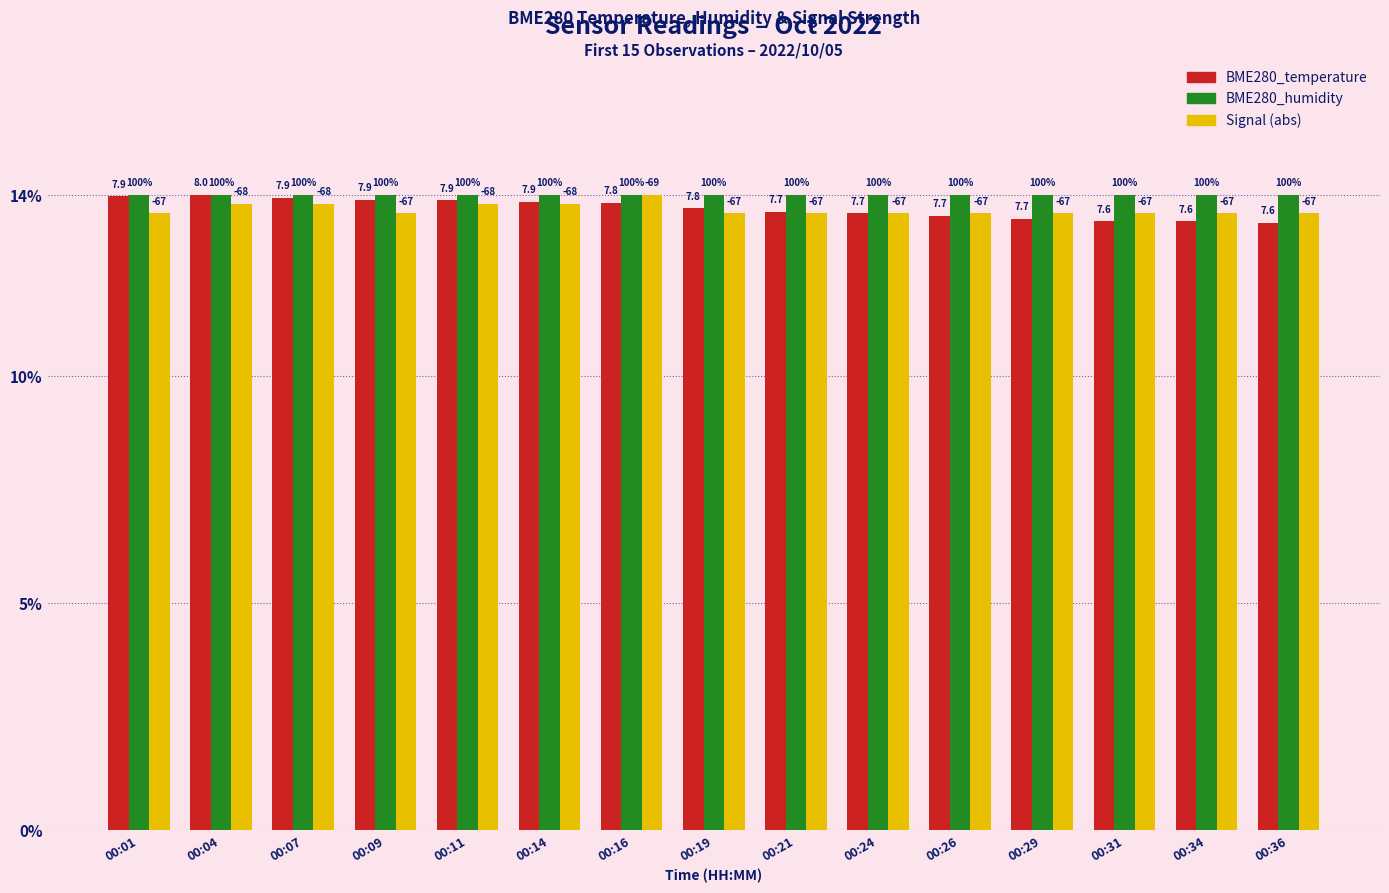

What is the difference between the BME280_temperature values at 00:07 and 00:36?

0.5